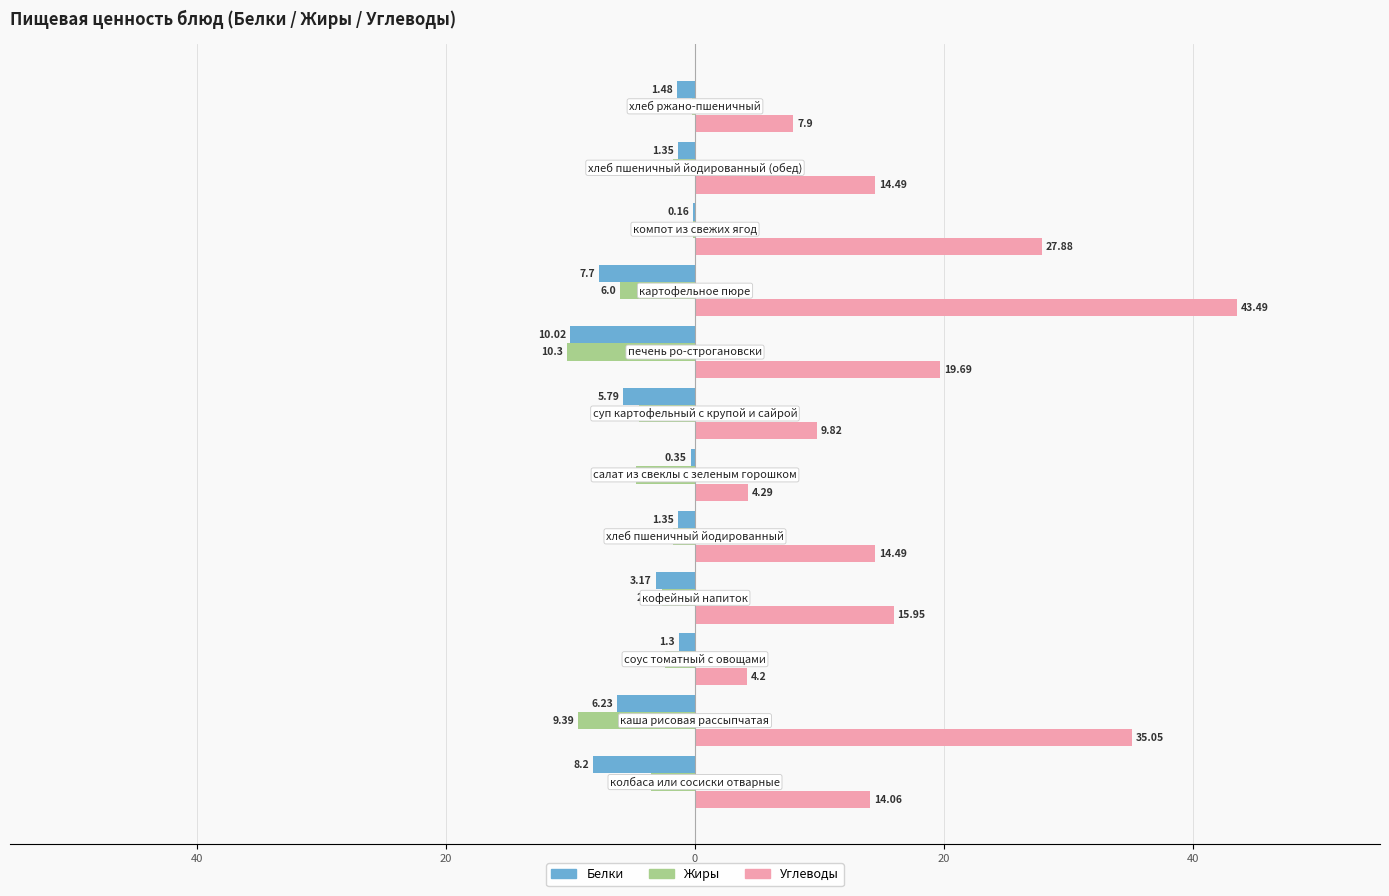

Which series has the largest total across all categories?

Углеводы